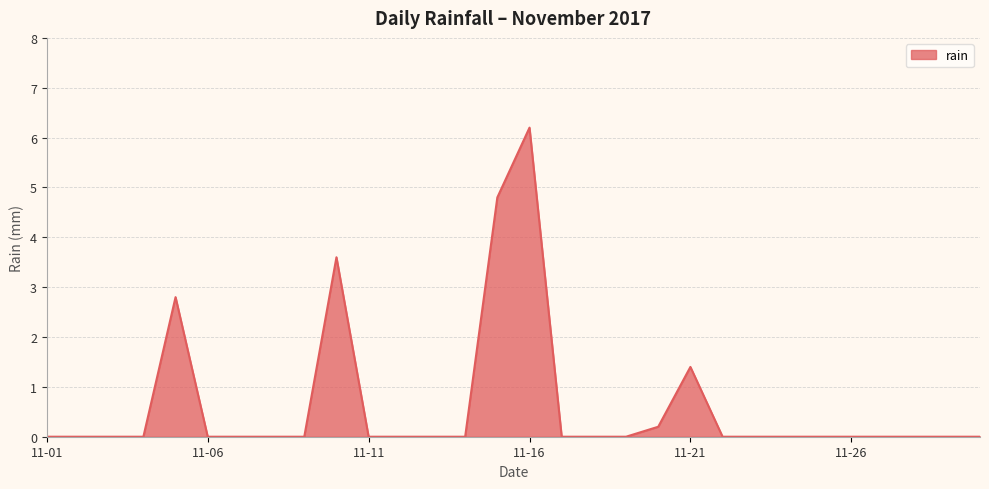

What is the difference between the maximum and minimum values?

6.2